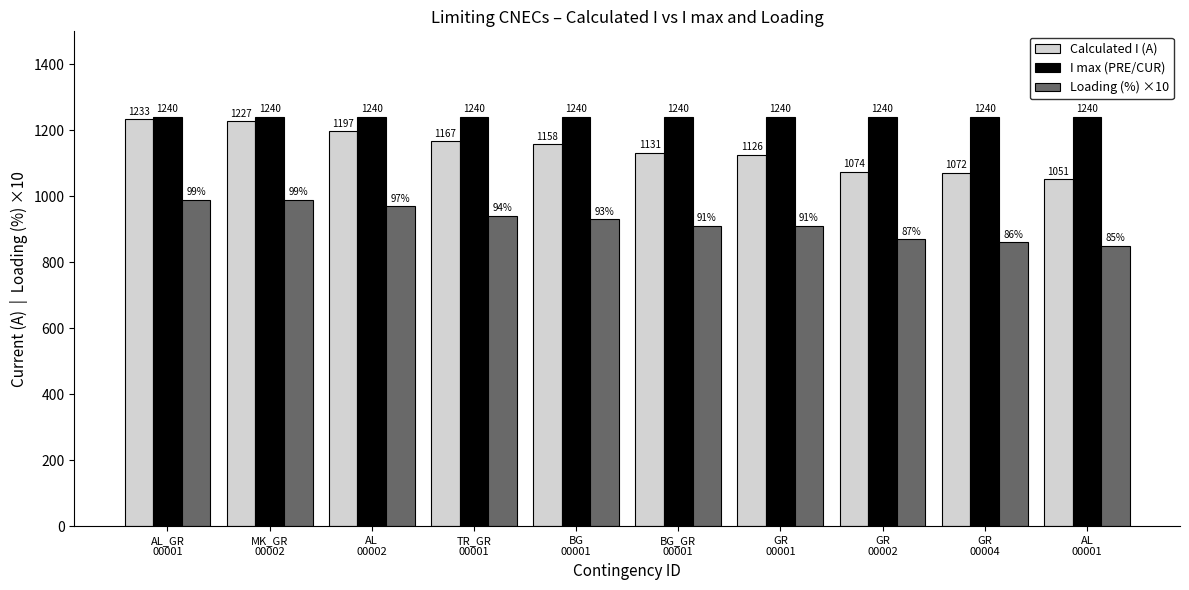

How many groups of bars are there?

10